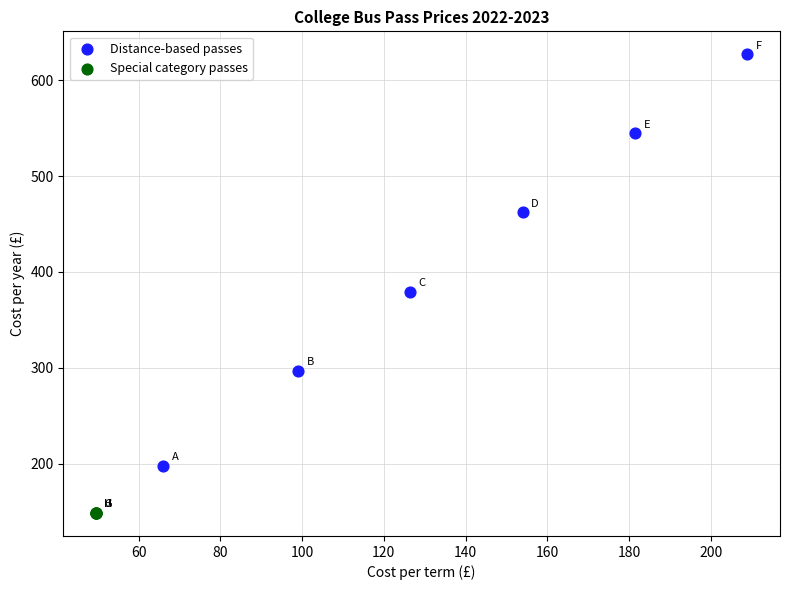

Which series contains the lowest Y value?

Special category passes